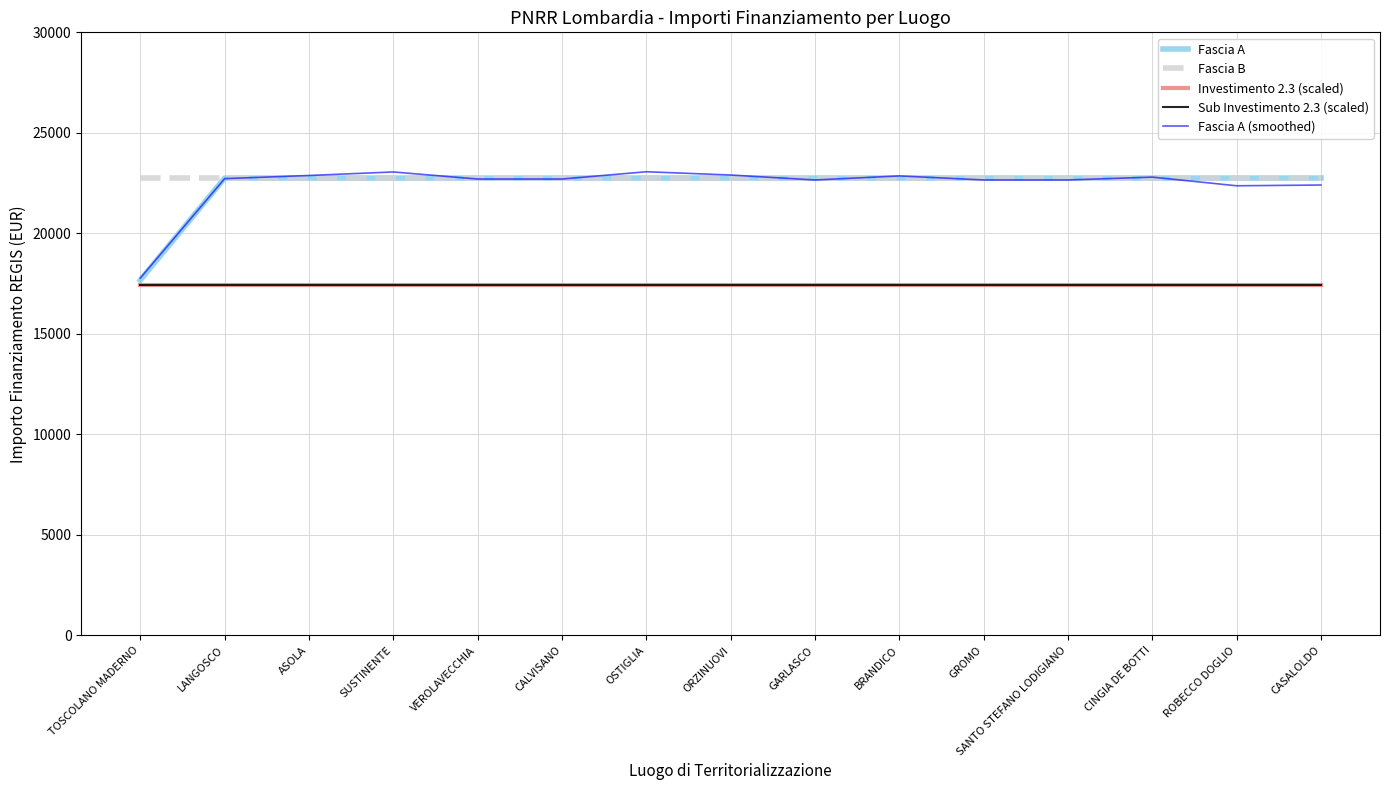

Is the value of Fascia A (smoothed) at GARLASCO greater than the value of Fascia B at OSTIGLIA?

No